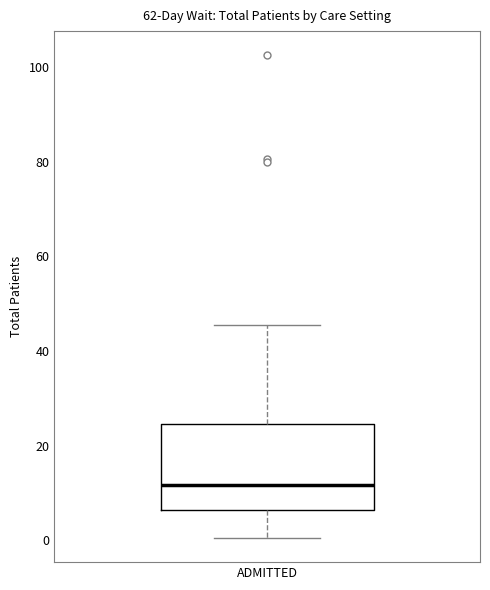

Transcribe this box plot: give where the median line is, the range the box spans, and where the two whiskers end, as read against the y-axis. The values are not printed on the chart, so give them approximately, as read against the axis.

median 12, box 6 to 24, whiskers 0 to 46